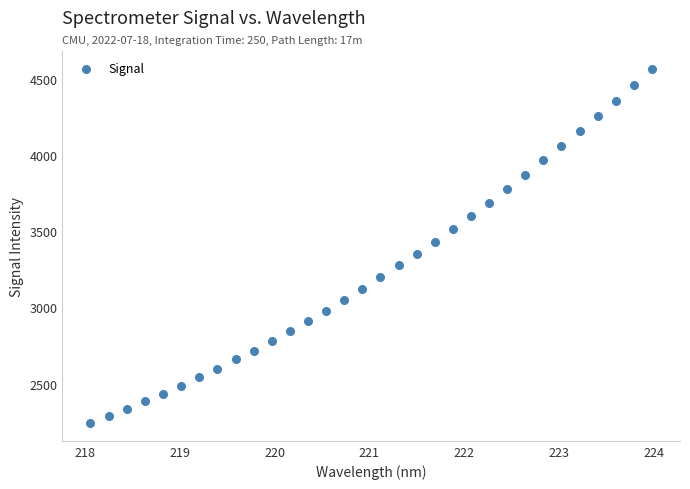

What is the range of X values (max minus min)?

5.9